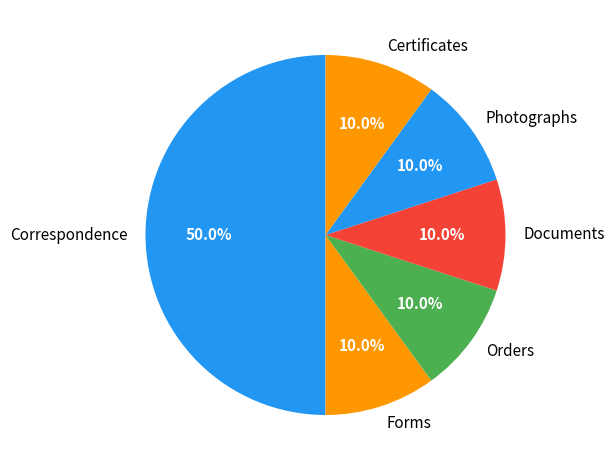

Which has a higher value, Correspondence or Orders?

Correspondence